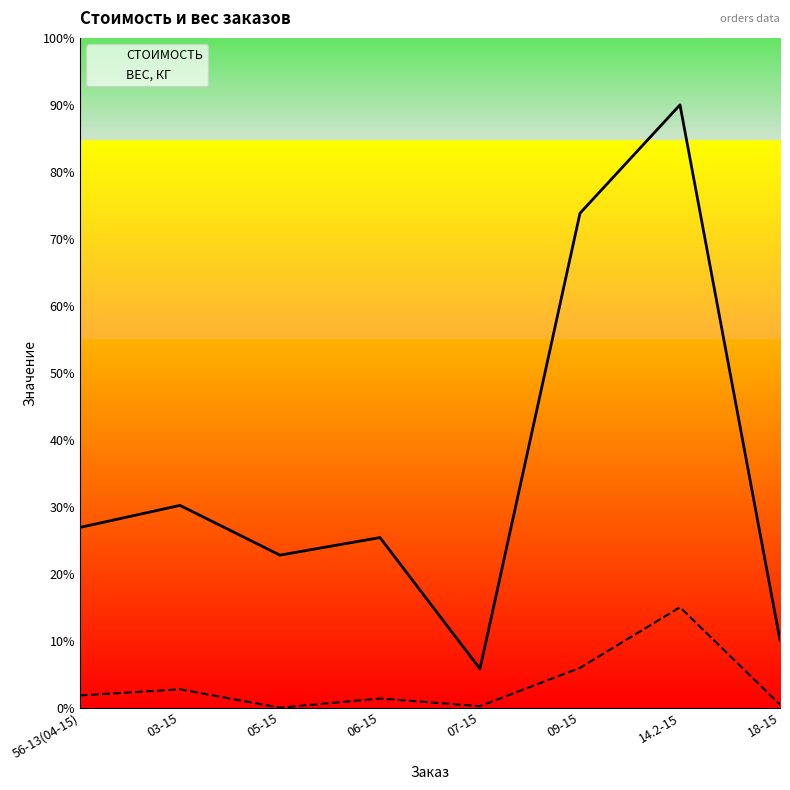

Which category has the highest value in the СТОИМОСТЬ series?

14.2-15